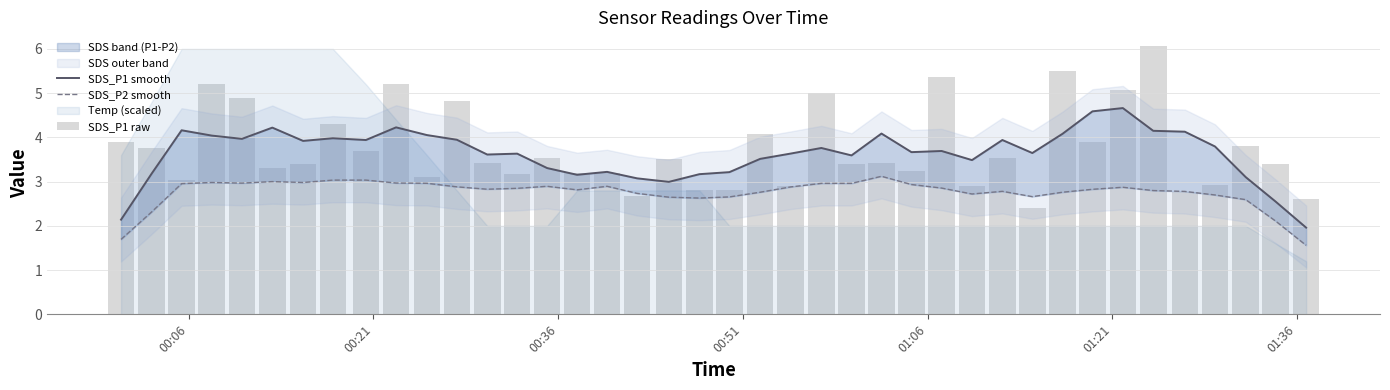

Which series has the largest range (max minus min)?

SDS_P1 raw